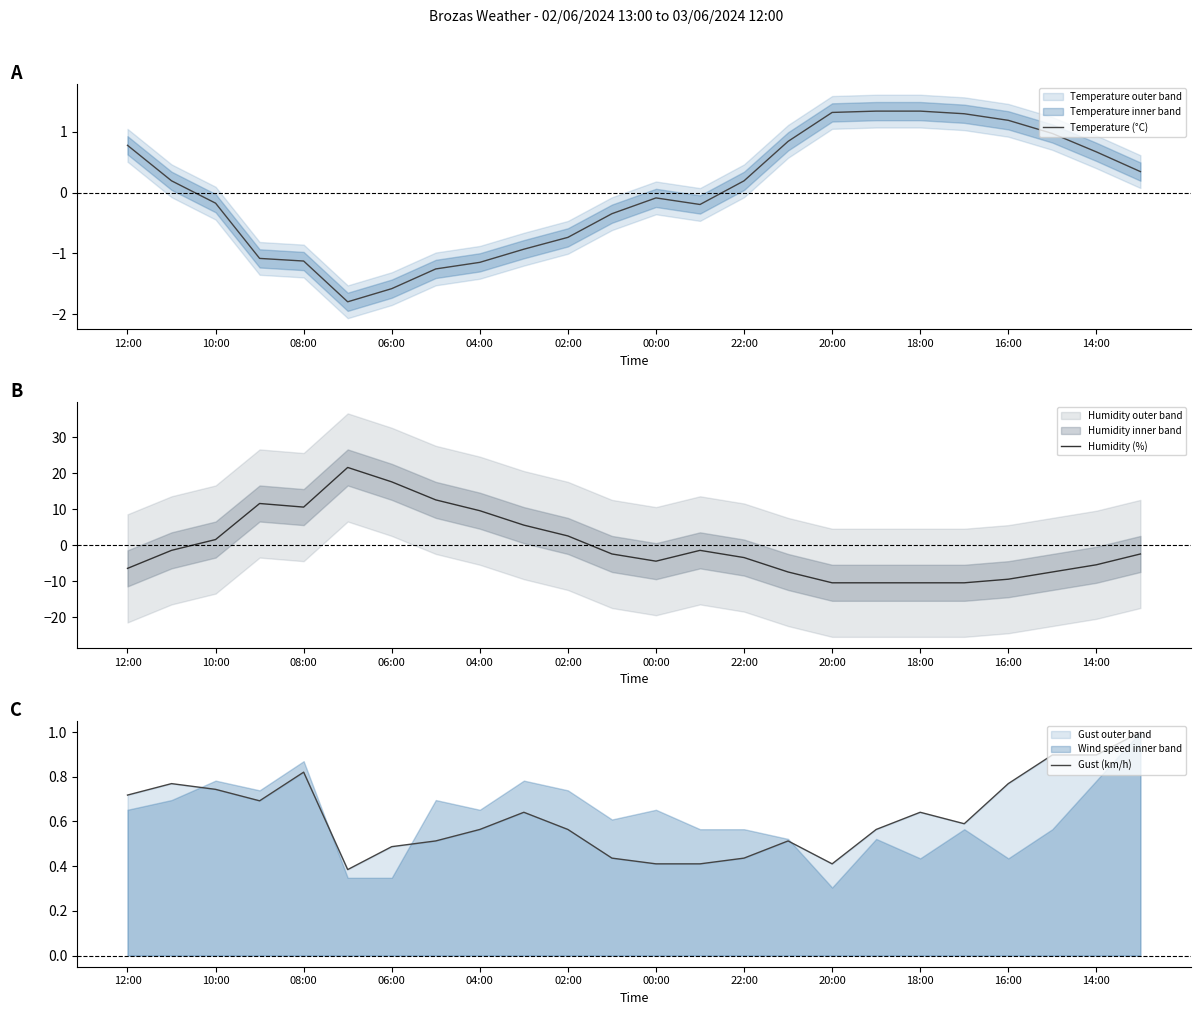

What is the difference between the maximum and minimum values in the Humidity (%) series?

32.0